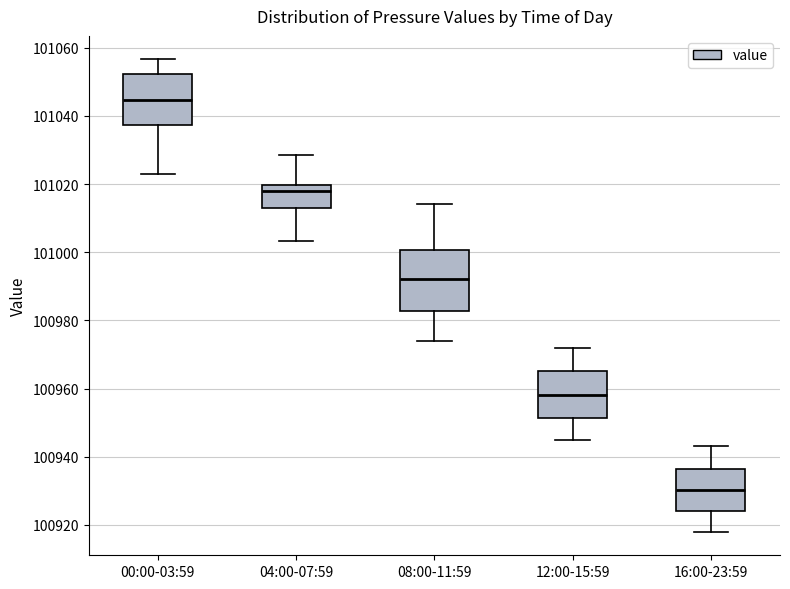

Reading left to right, read every box against the y-axis: the position of its median line, the range the box covers, and the ends of its whiskers. The values are not printed on the chart, so give them approximately, as read against the axis.

00:00-03:59: median 101044, box 101038 to 101052, whiskers 101024 to 101056
04:00-07:59: median 101018, box 101014 to 101020, whiskers 101004 to 101028
08:00-11:59: median 100992, box 100982 to 101000, whiskers 100974 to 101014
12:00-15:59: median 100958, box 100952 to 100966, whiskers 100944 to 100972
16:00-23:59: median 100930, box 100924 to 100936, whiskers 100918 to 100944